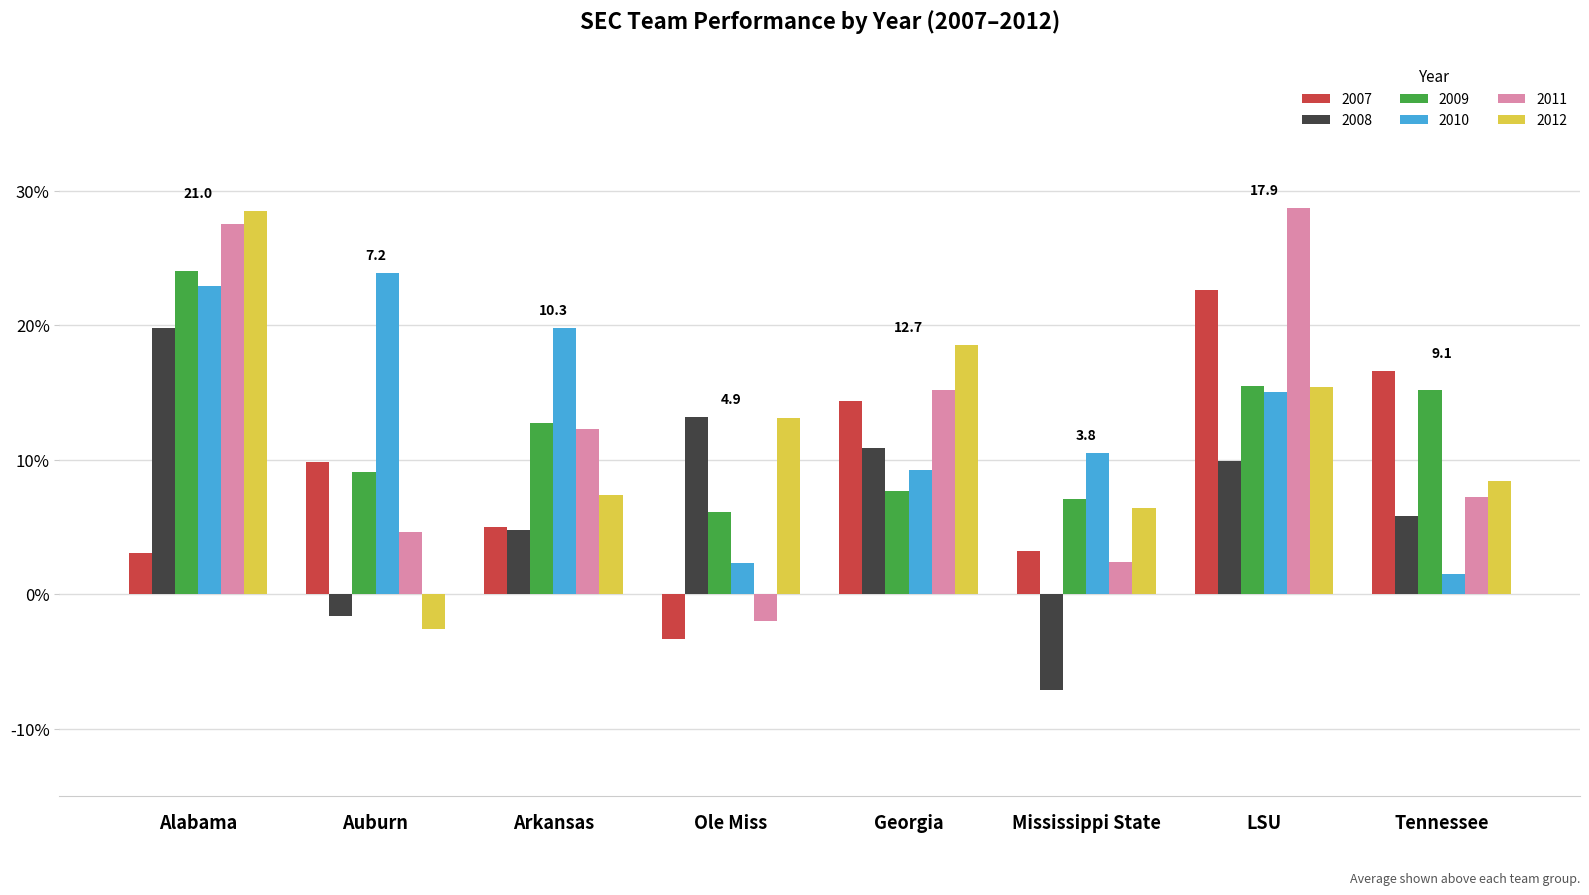

What is the difference between the maximum and second lowest values in the 2011 series?

26.3